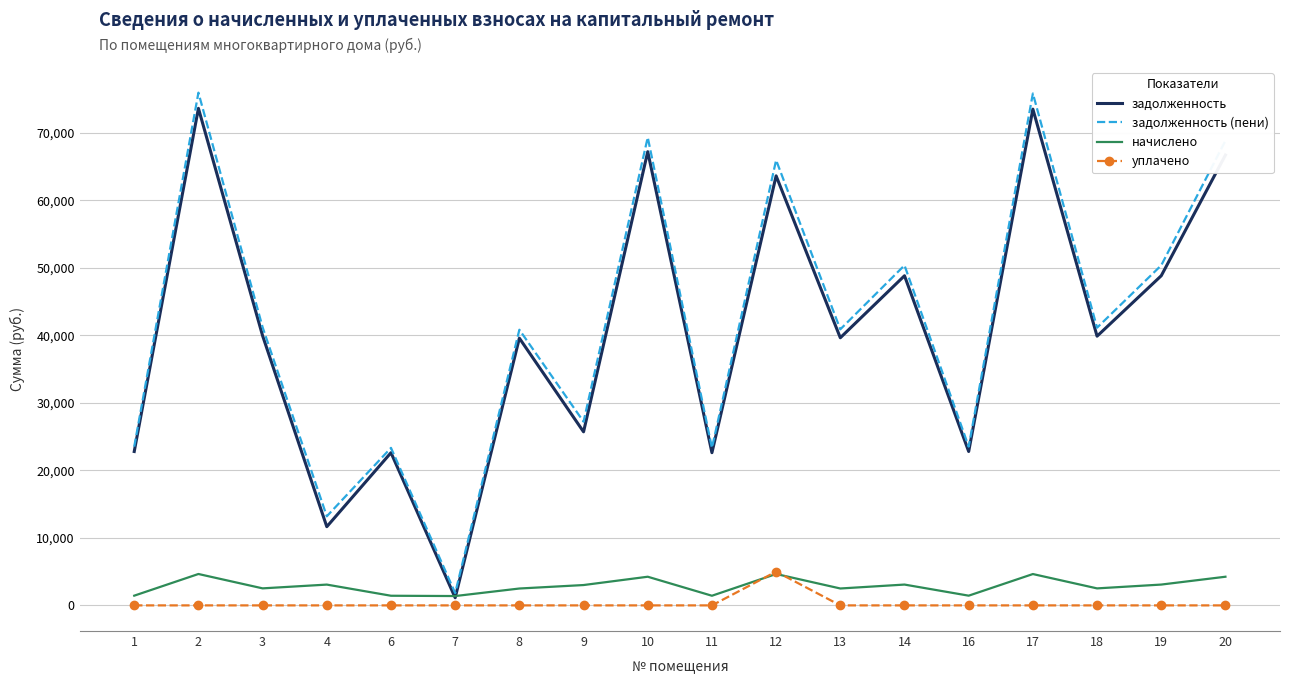

Is the value of уплачено at 14 greater than the value of задолженность (пени) at 4?

No